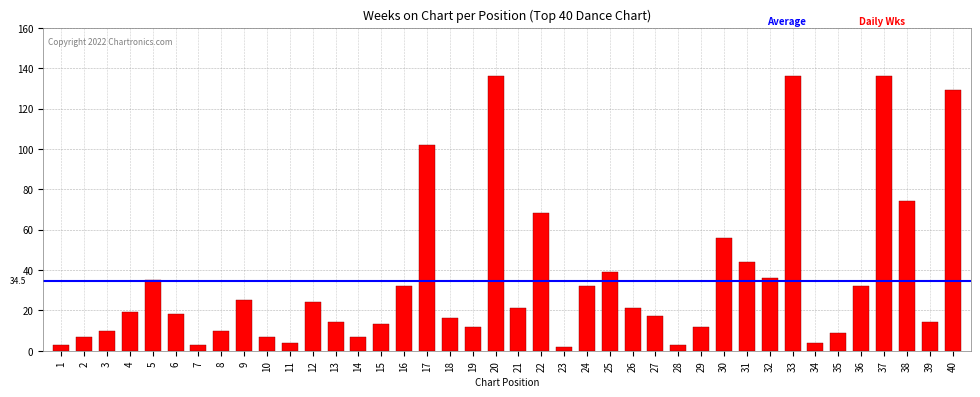

How many series are shown in this chart?

1